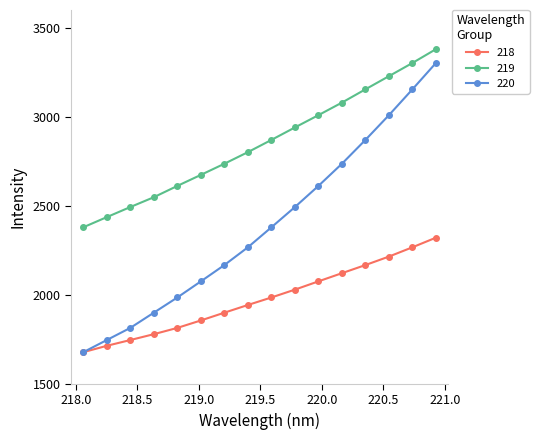

What is the value of the 220 point at the 11th from the left?

2611.8